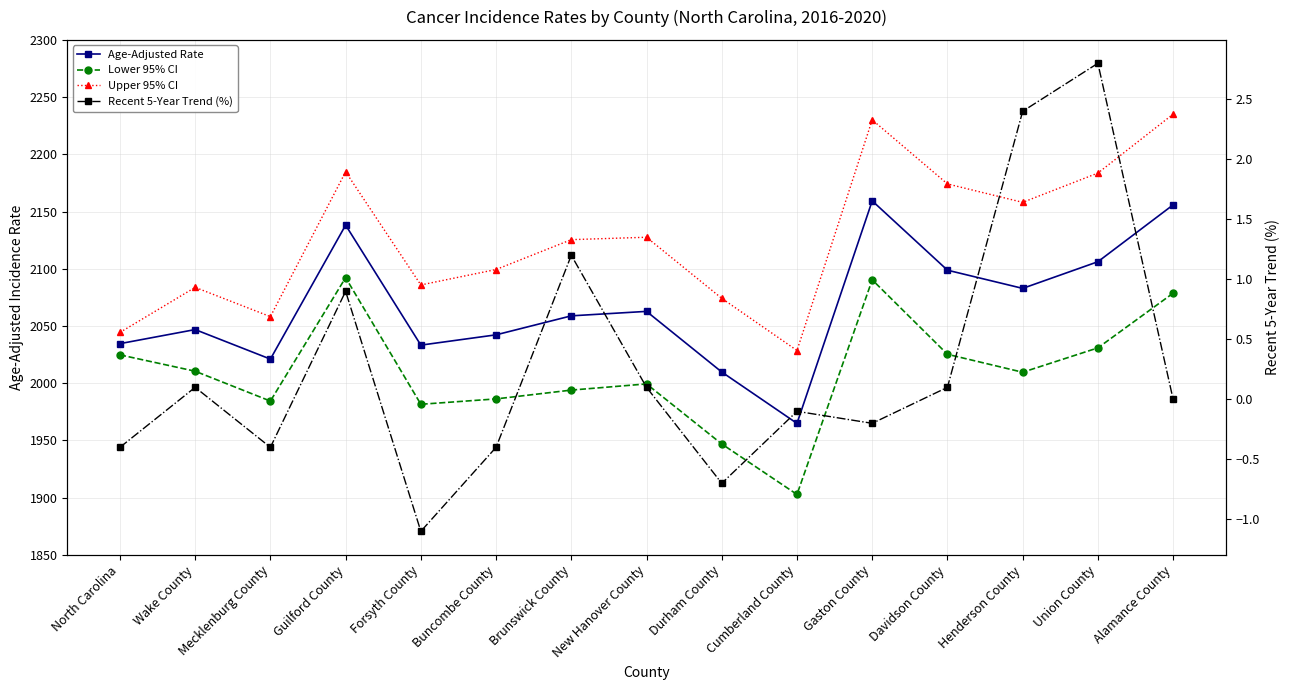

What is the spread (max minus min) of values at North Carolina?

2044.7